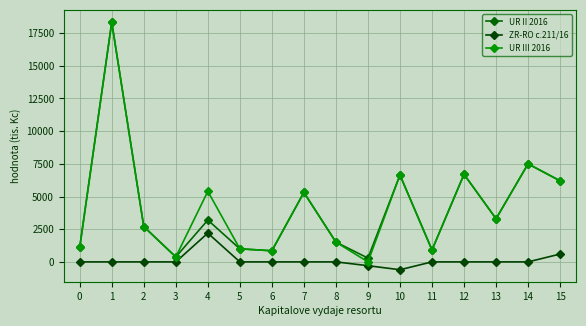

Rank the series by their maximum value, from lowest to highest.

ZR-RO c.211/16, UR II 2016, UR III 2016